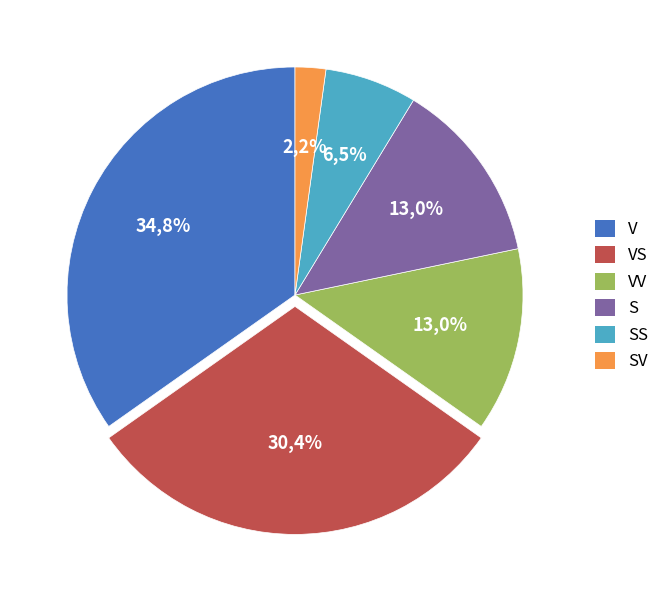

The SV slice represents 2% of the pie. True or false?

True